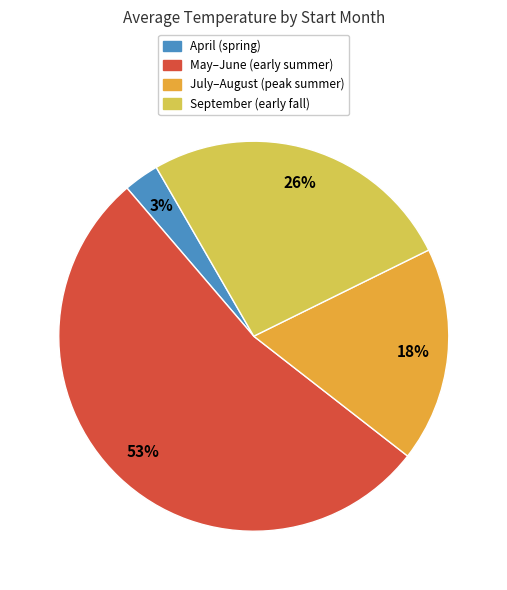

Count the number of slices in the pie.

4